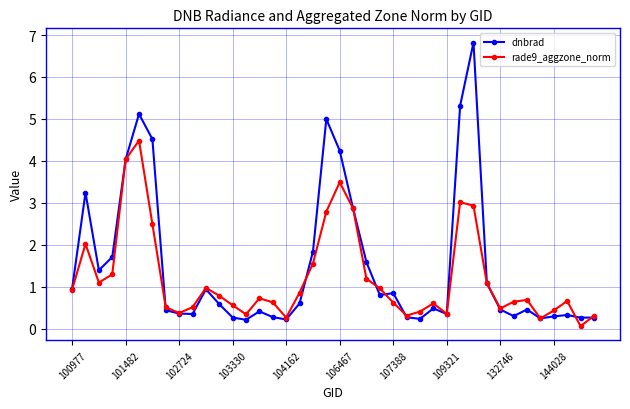

Does the chart have visible grid lines?

Yes